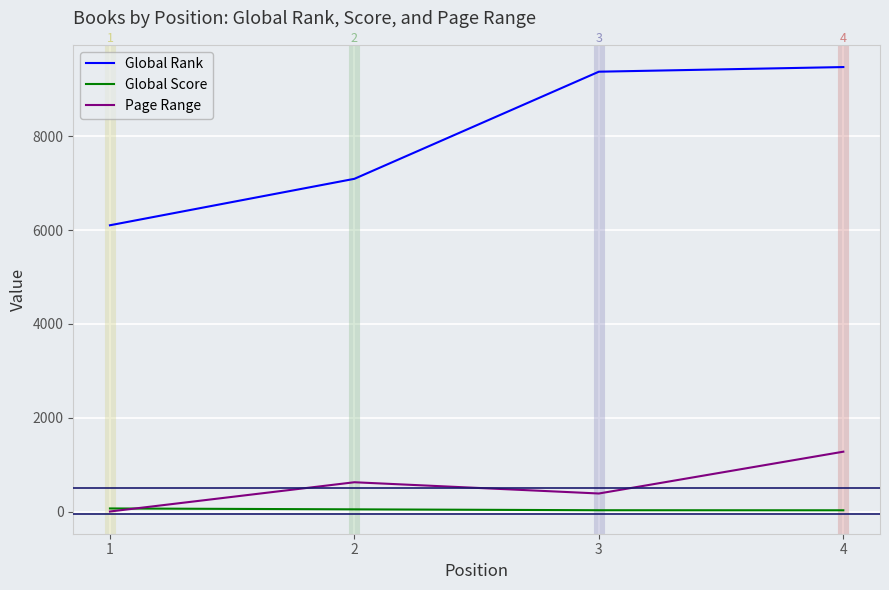

The value of Global Score at 1 is 65. True or false?

True